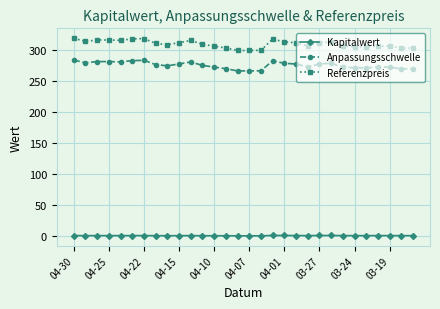

True or false: Kapitalwert has more than 2 points higher than both neighbors.

True